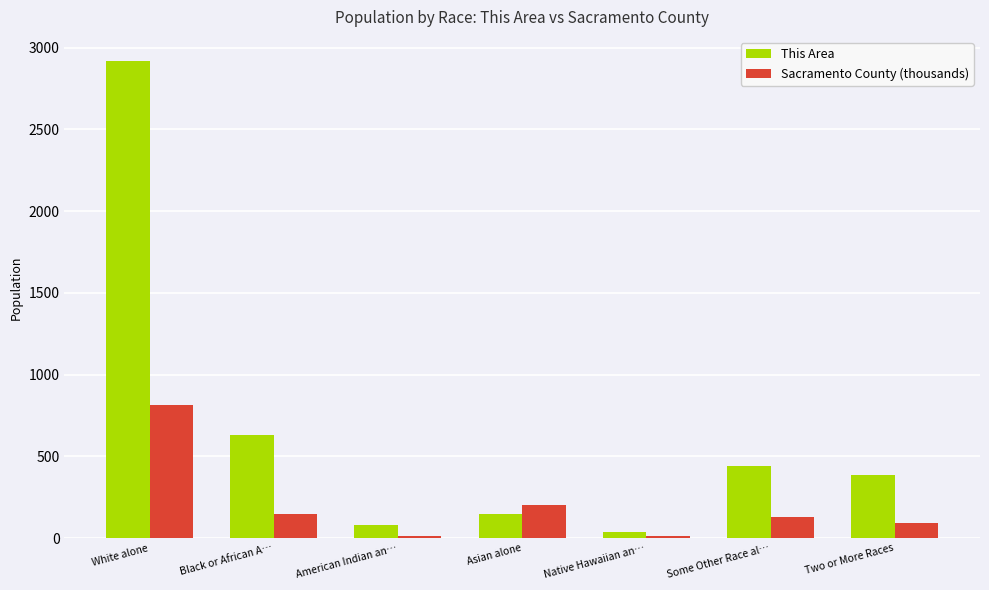

What is the sum of all This Area values?

4644.0